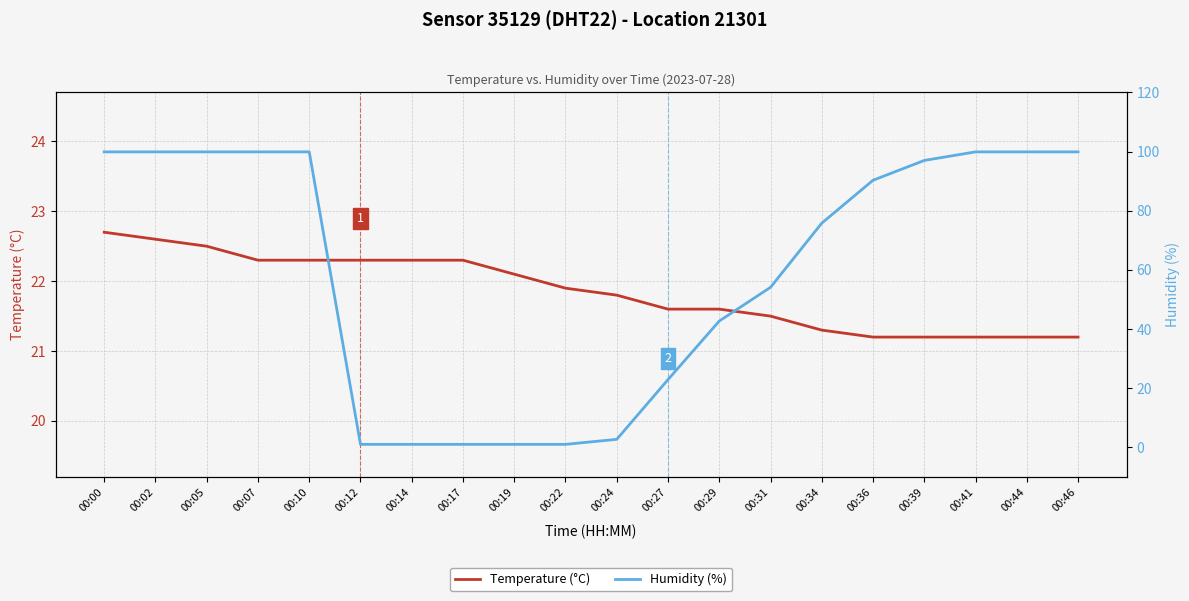

What is the sum of all Humidity (%) values?

1189.7